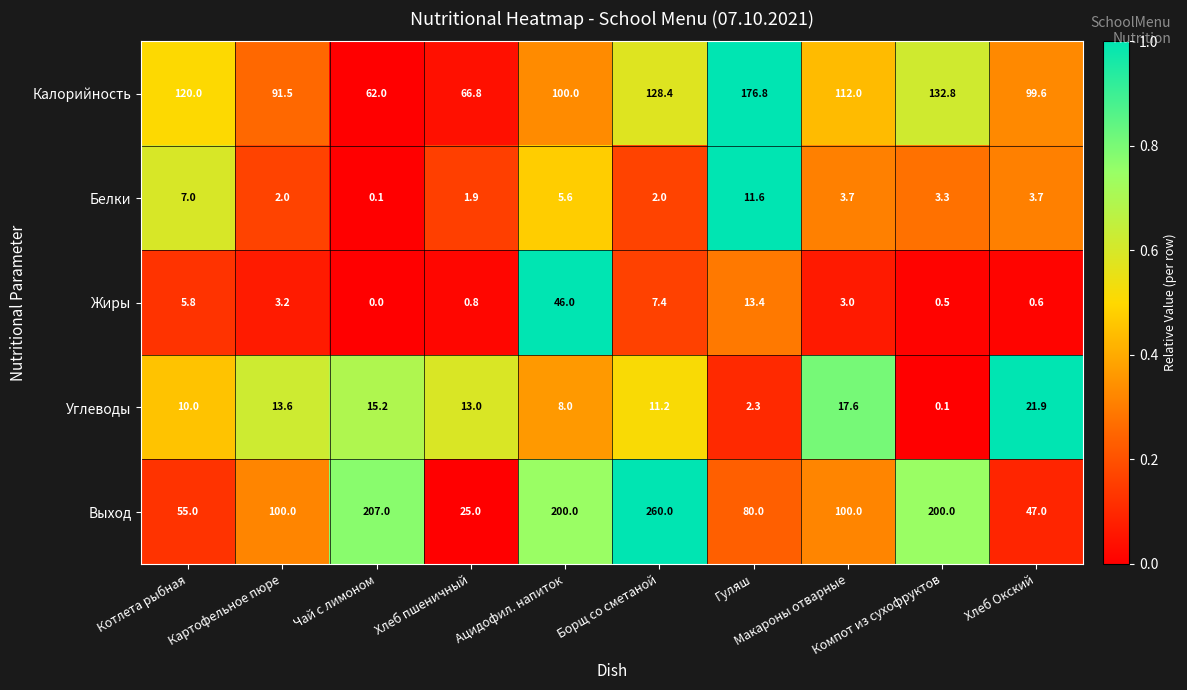

What is the sum of all Выход values?

1274.0